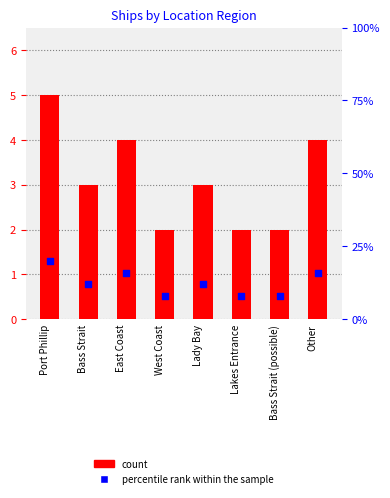

Which series has the largest total across all categories?

percentile rank within the sample